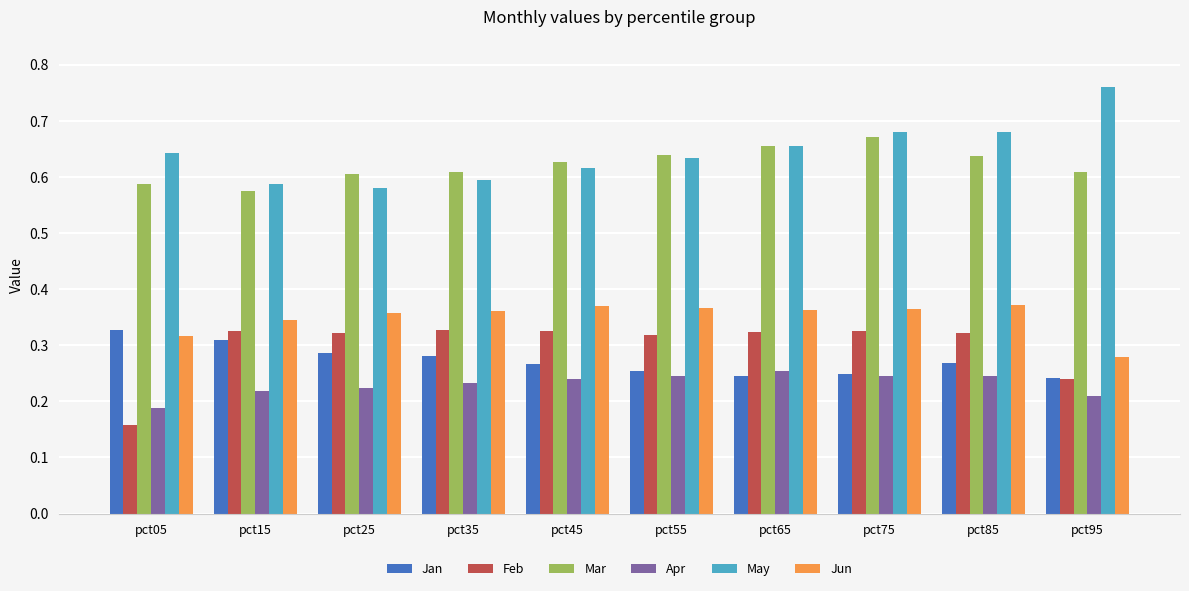

What is the sum of all Mar values?

6.2